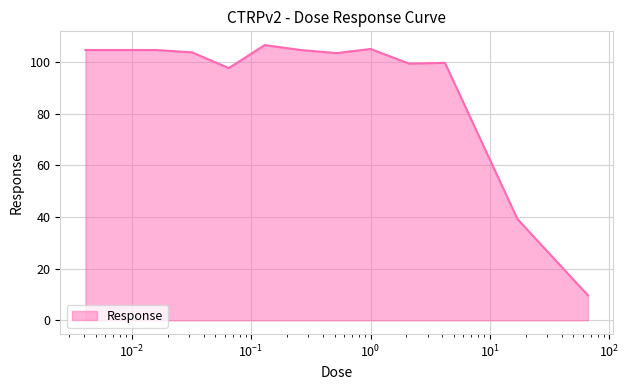

What is the difference between the maximum and minimum values?

96.8